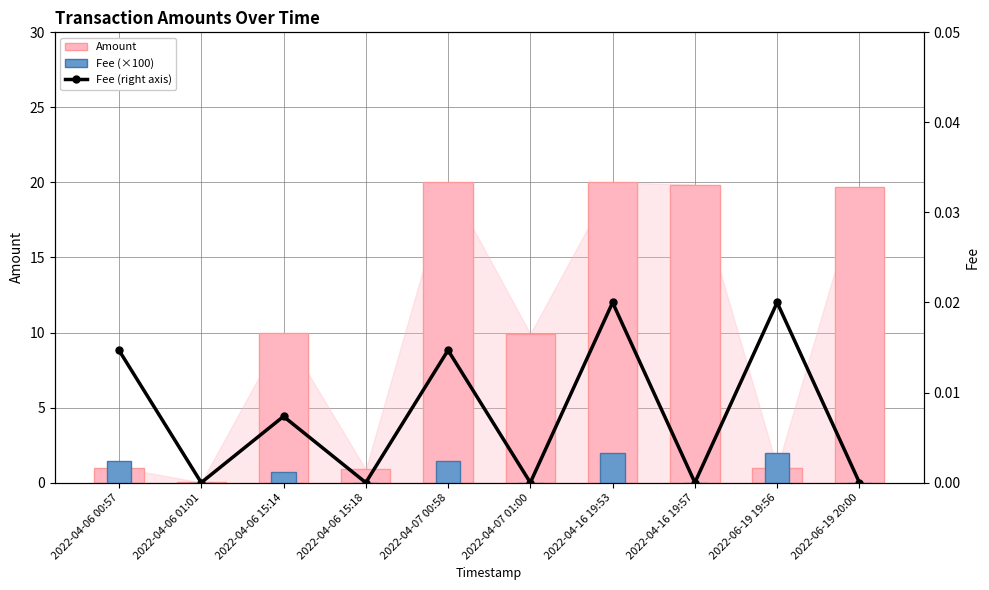

At which category is the sum across all series the highest?

2022-04-16 19:53